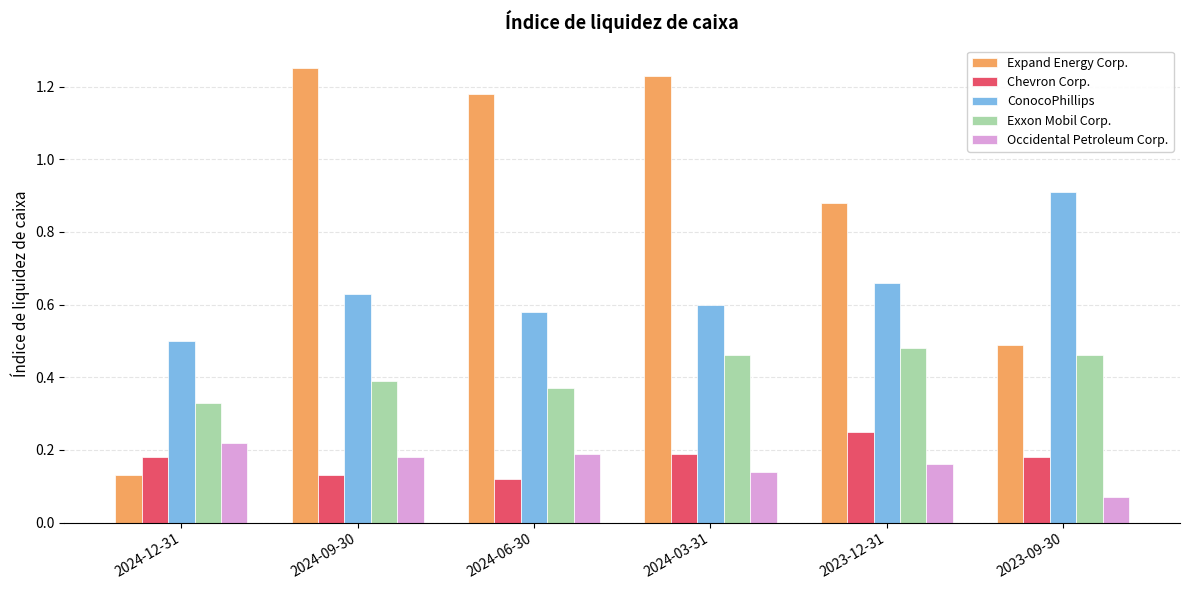

Which series has the largest total across all categories?

Expand Energy Corp.